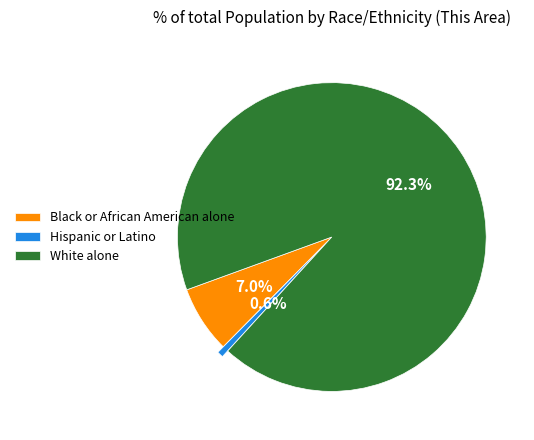

Is White alone the majority of the pie?

Yes